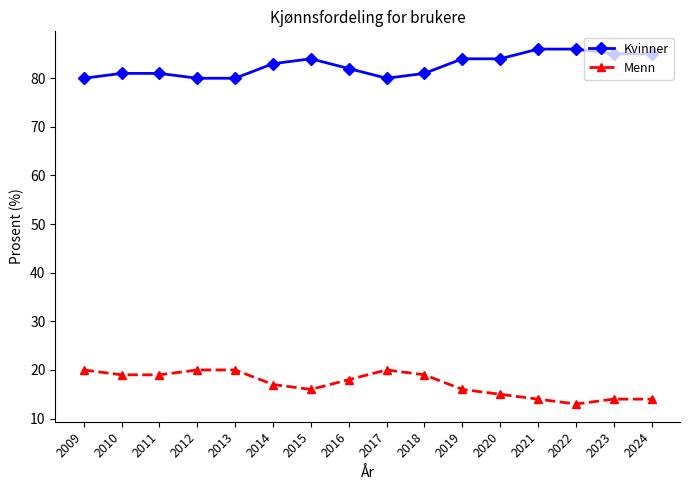

At how many categories does at least one series exceed 19?

16